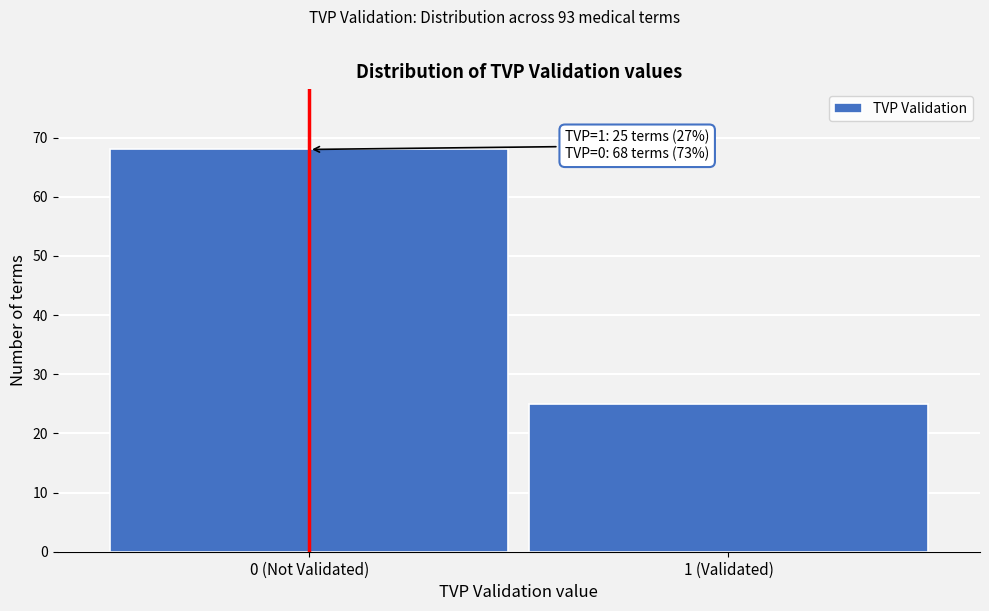

Reading left to right, extract all data points from this chart.

0 (Not Validated)=68	1 (Validated)=25